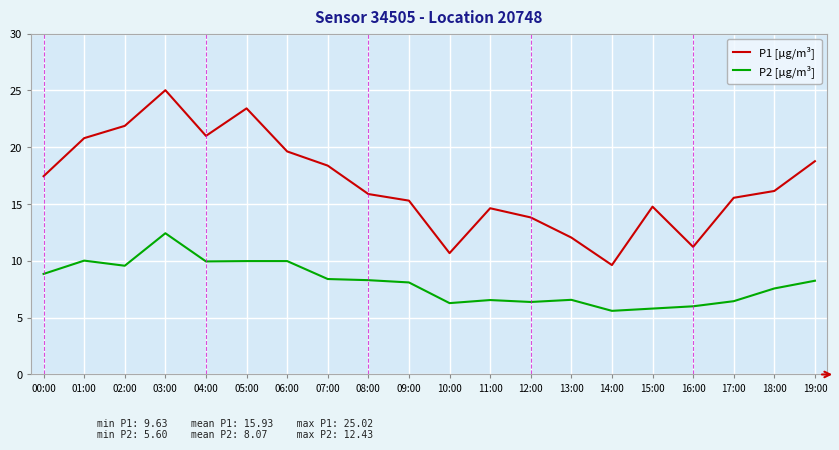

True or false: P1 [µg/m³] and P2 [µg/m³] cross at least once.

False